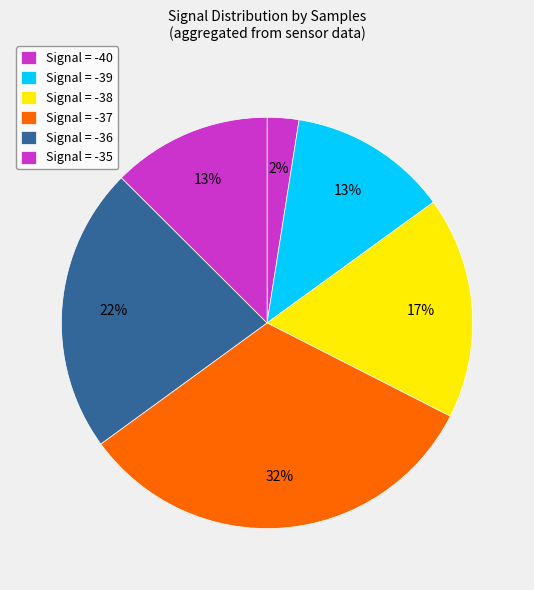

How many slices are in this pie chart?

6